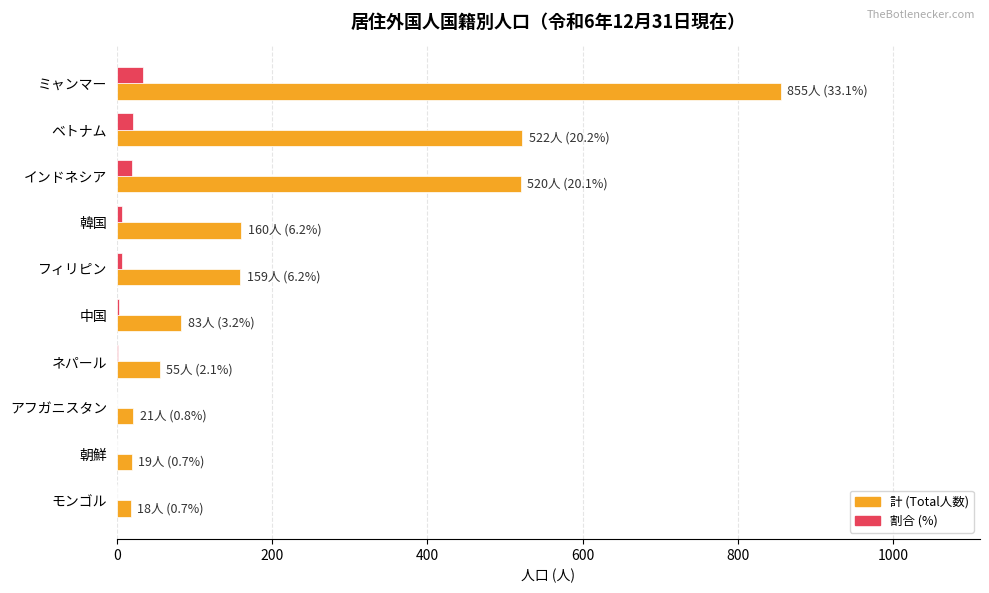

Which category has the highest value across all series?

ミャンマー